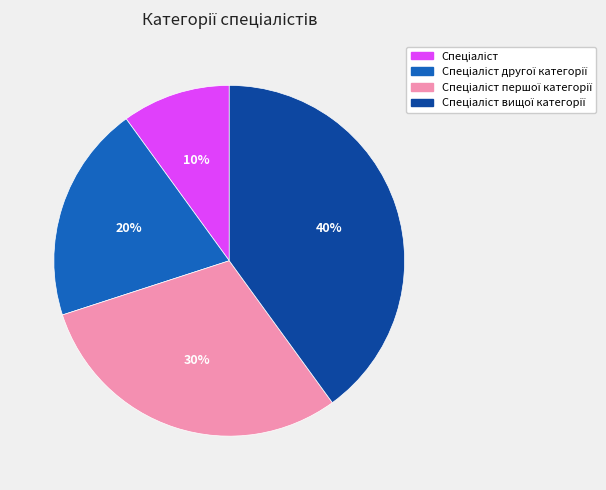

How many segments does this pie chart have?

4